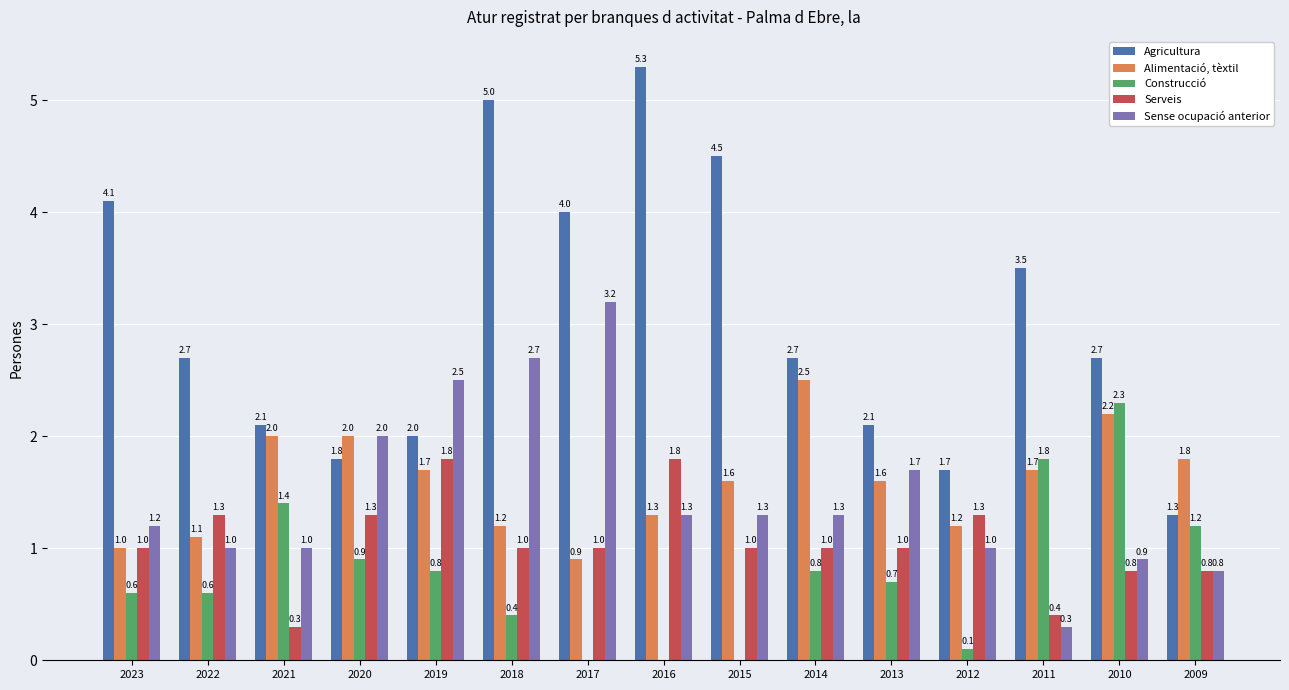

What are all the series names shown in the legend?

Agricultura, Alimentació, tèxtil, Construcció, Serveis, Sense ocupació anterior